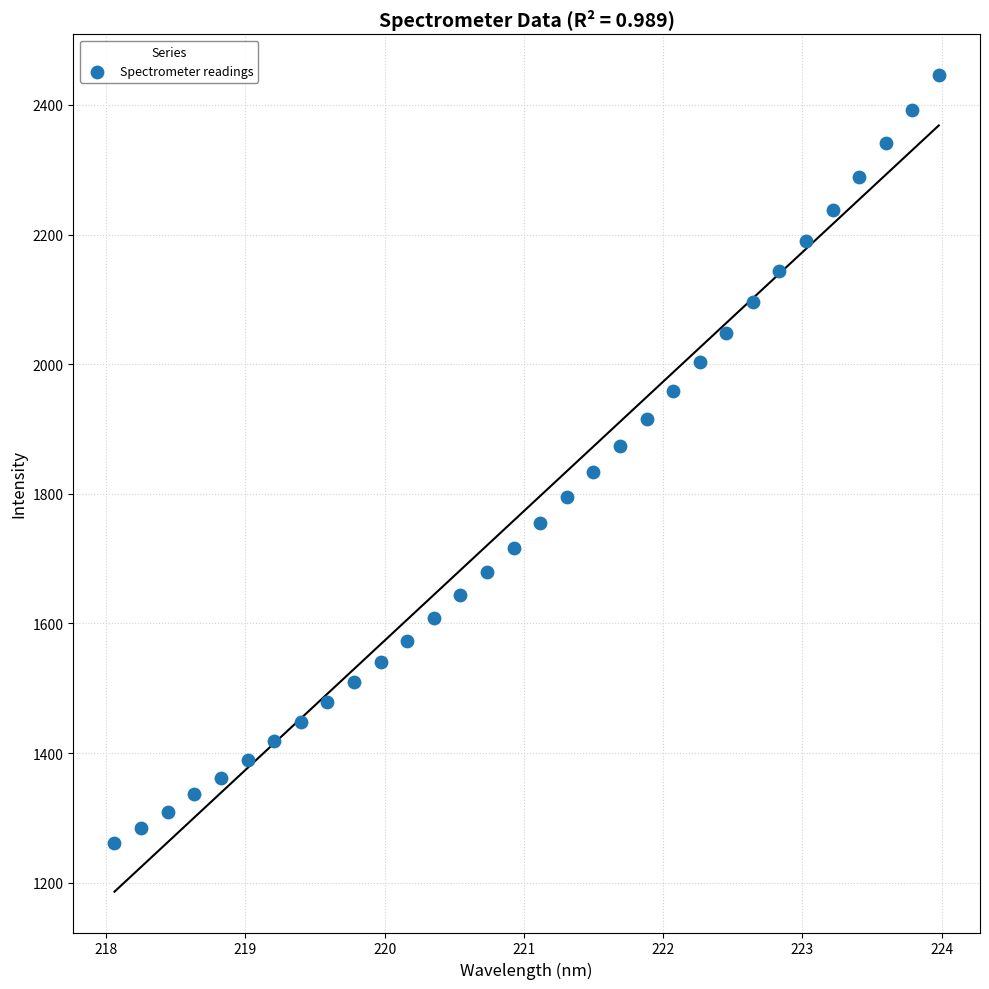

What is the range of Y values (max minus min)?

1184.8